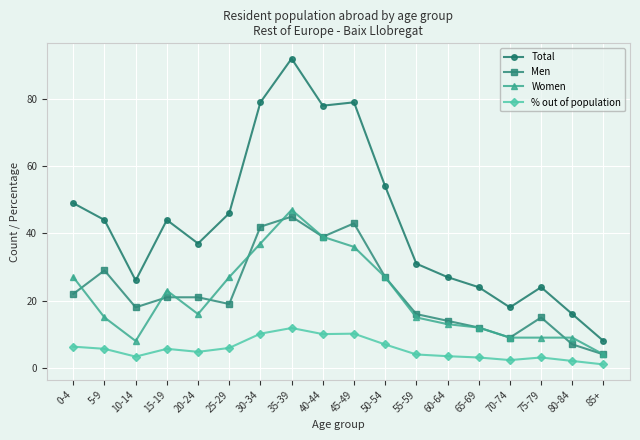

Which series has the largest total across all categories?

Total